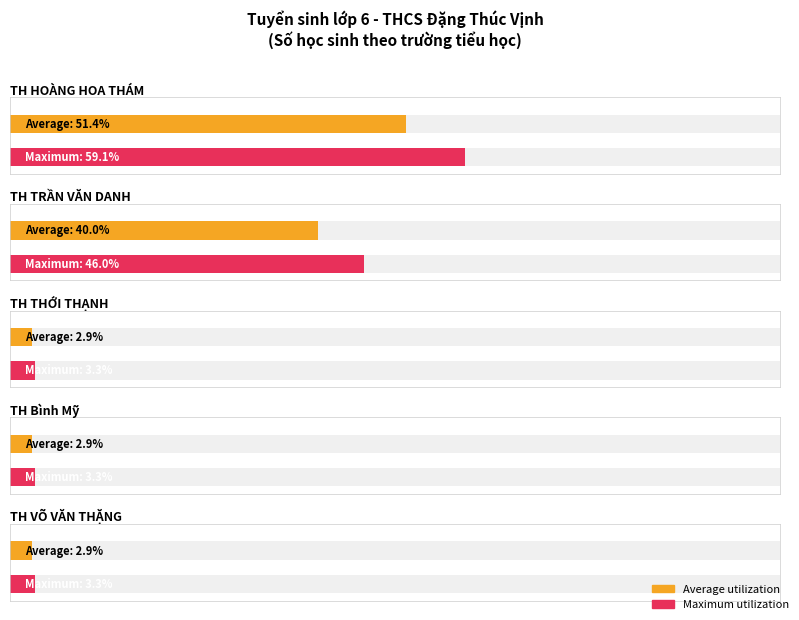

Which series has the largest total across all categories?

Maximum utilization